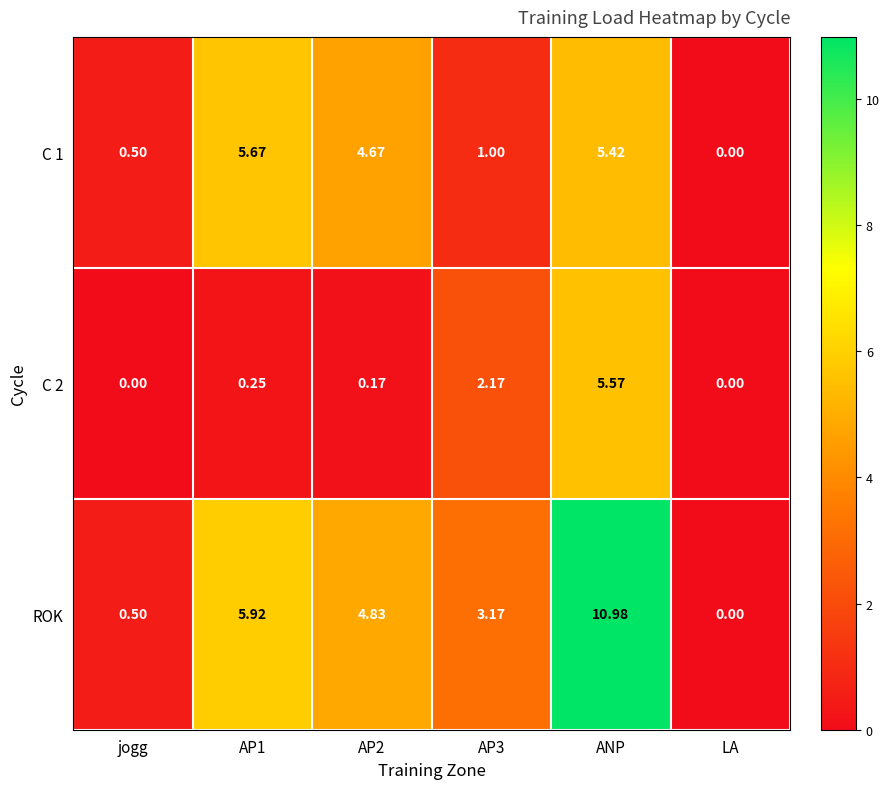

Which series has the largest range (max minus min)?

ROK